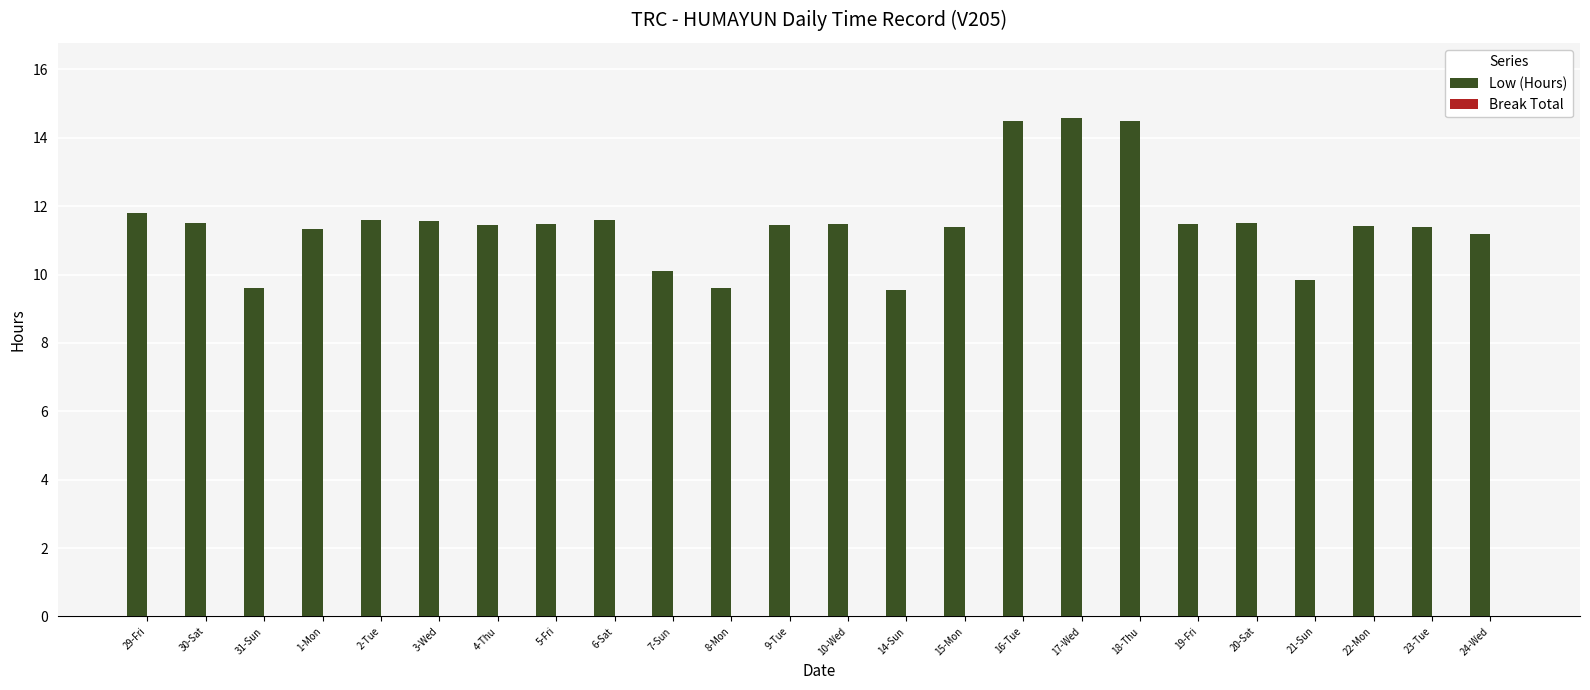

How many data points are less than 11?

5